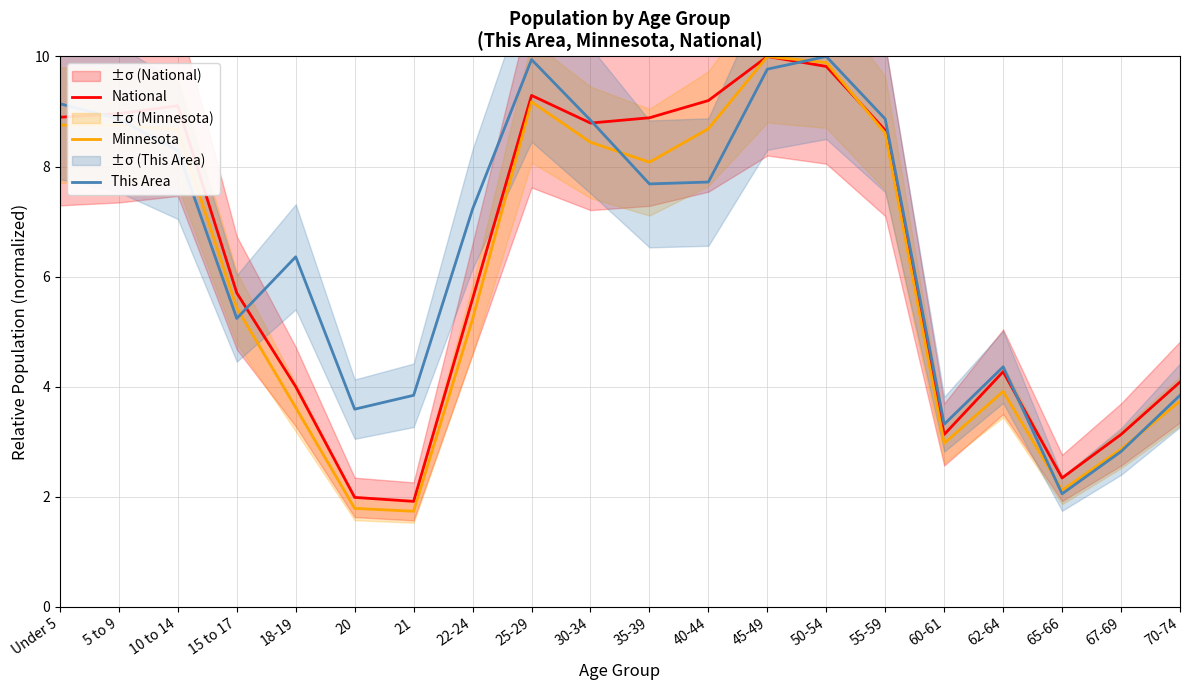

What is the difference between the highest and lowest values at 70-74?

0.3